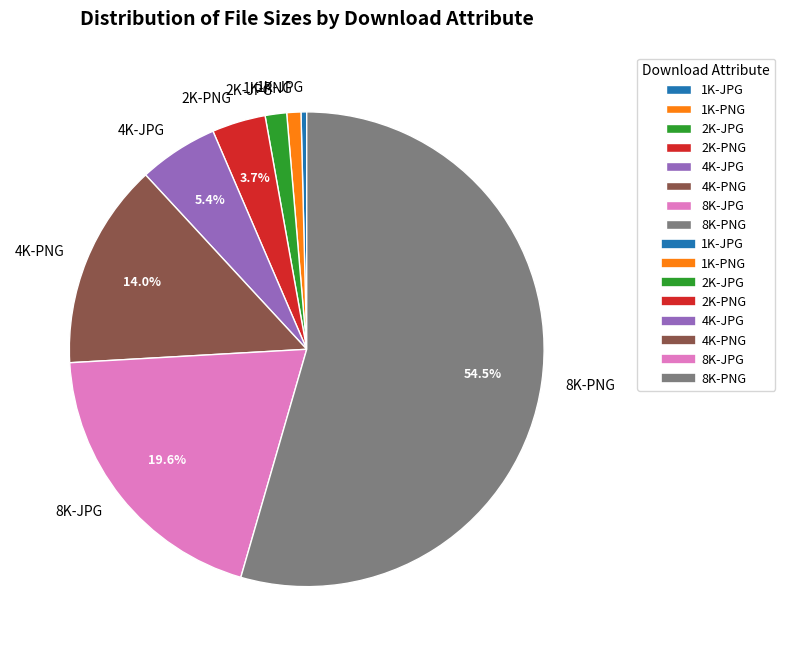

Between 2K-JPG and 8K-PNG, which is larger?

8K-PNG